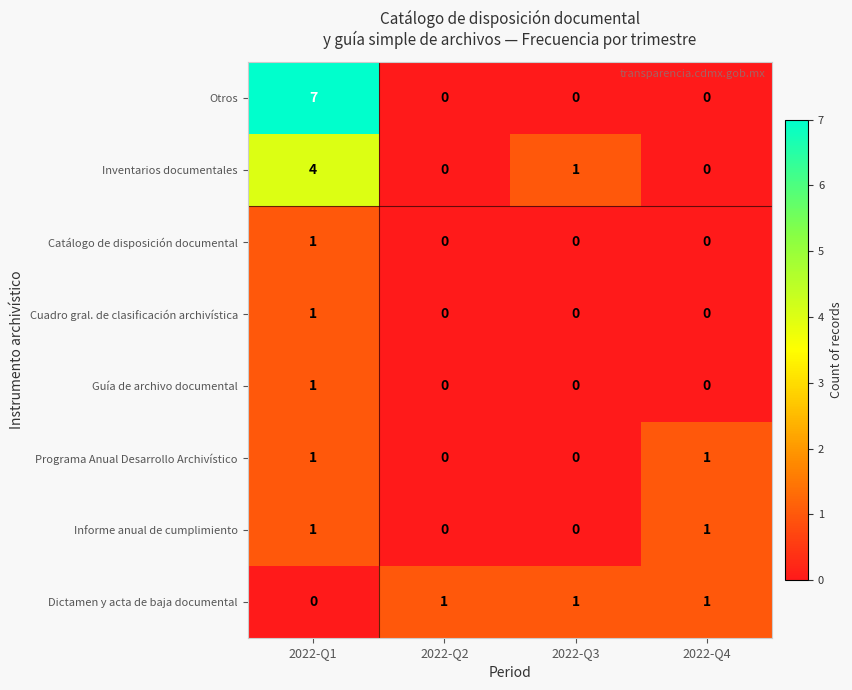

What is the total value across all series at 2022-Q4?

3